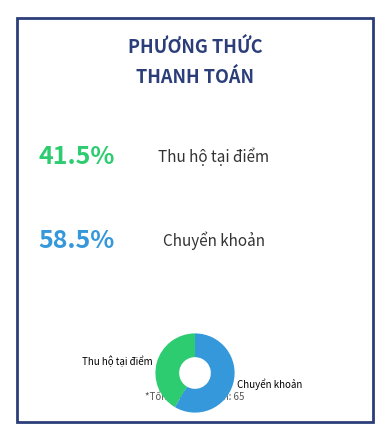

The Chuyển khoản slice represents 22% of the pie. True or false?

False